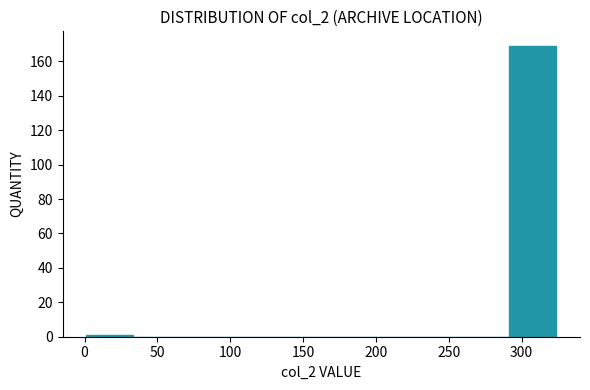

What is the height of the bar covering 290 to 325 on the x-axis? Neither the bar edges nor the heights are printed on the chart, so give them approximately, as read against the axes.

170